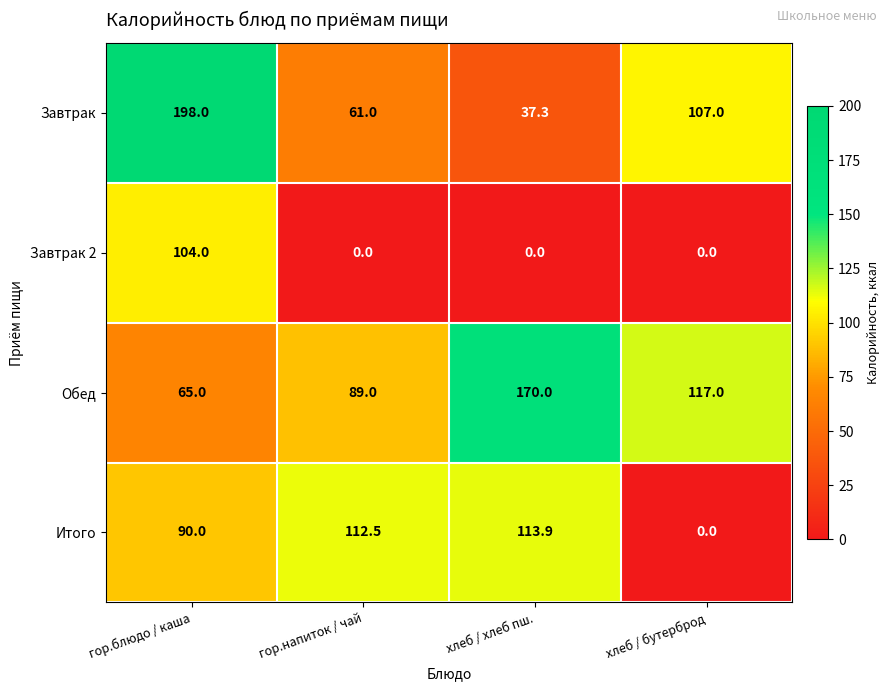

Count the number of categories in the chart.

4